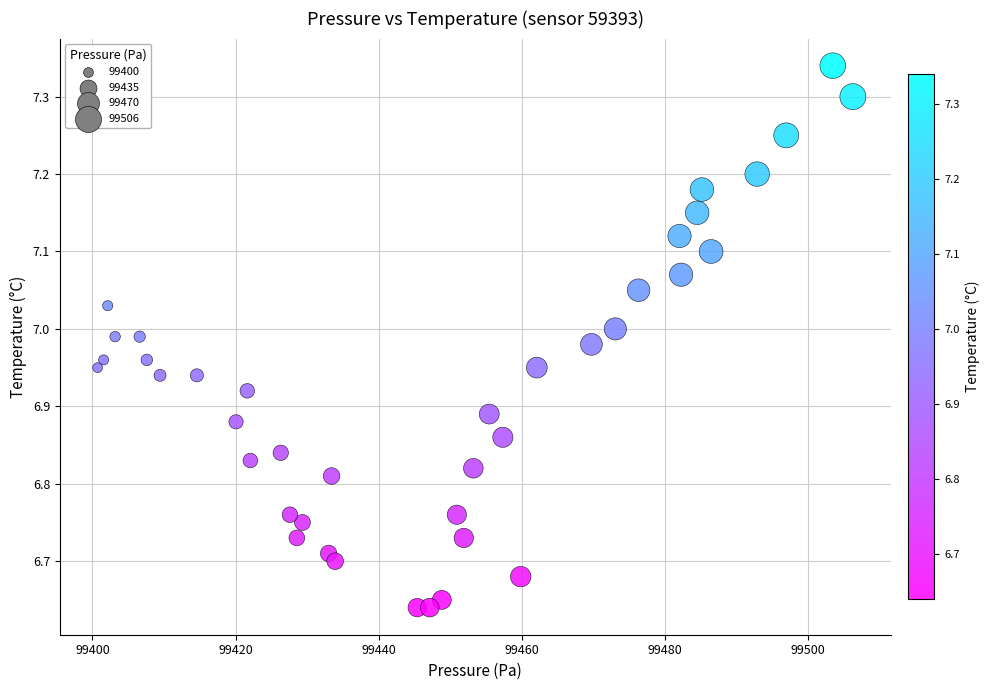

What is the range of Y values (max minus min)?

0.7